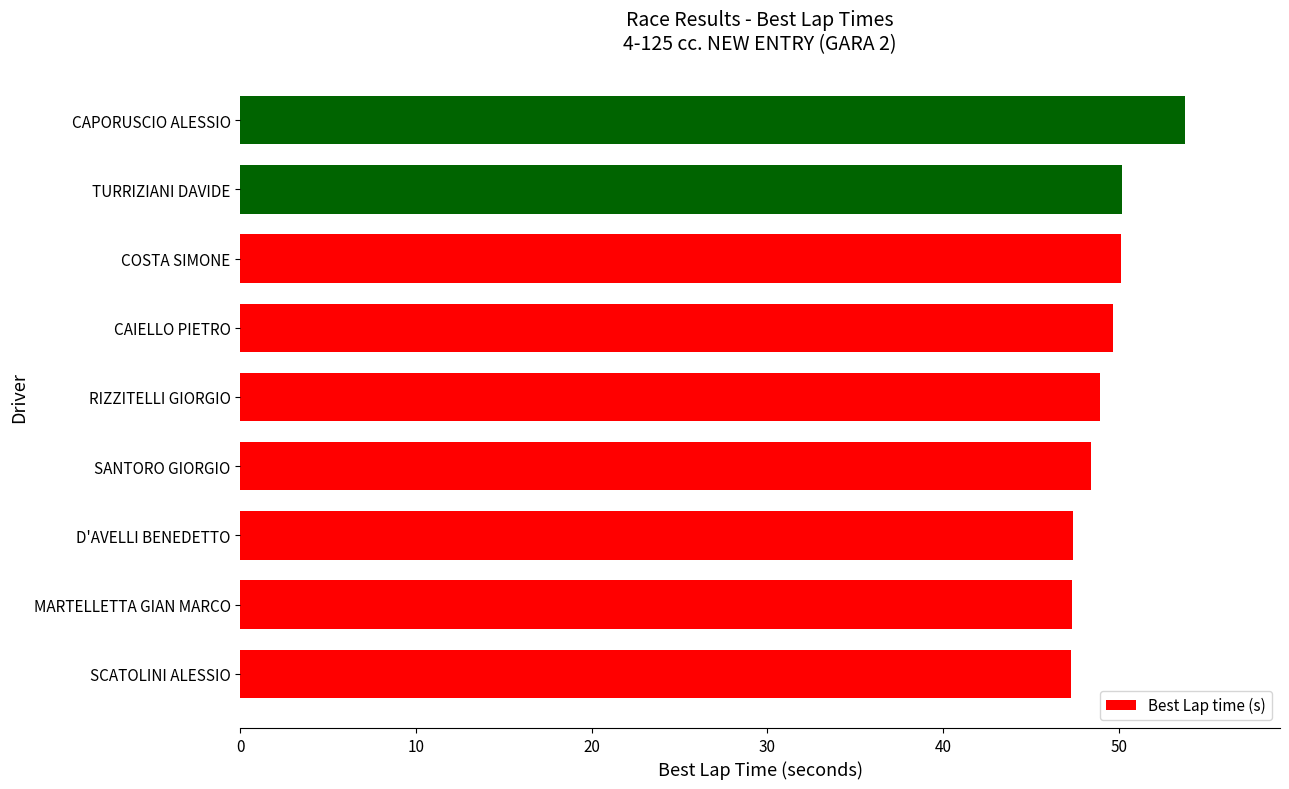

Read the value at D'AVELLI BENEDETTO.

47.4